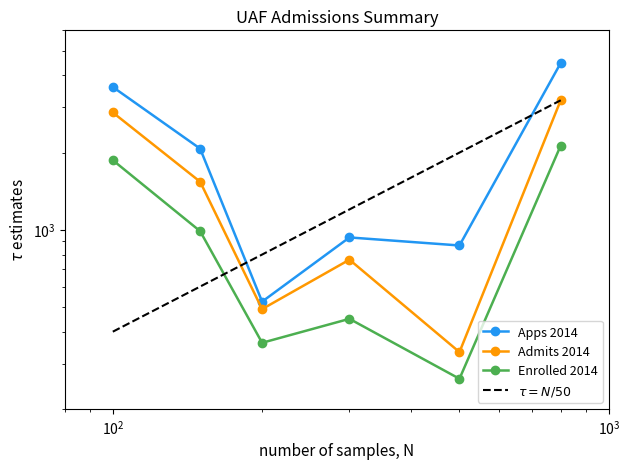

True or false: Apps 2014 and Admits 2014 cross at least once.

False